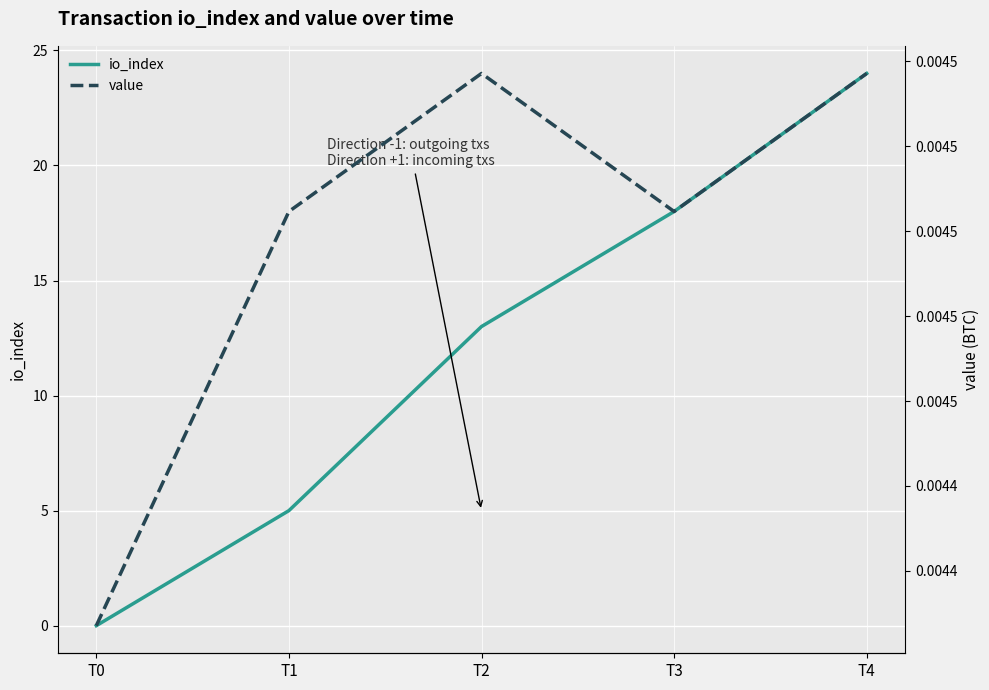

At which label does io_index first exceed 13?

T3